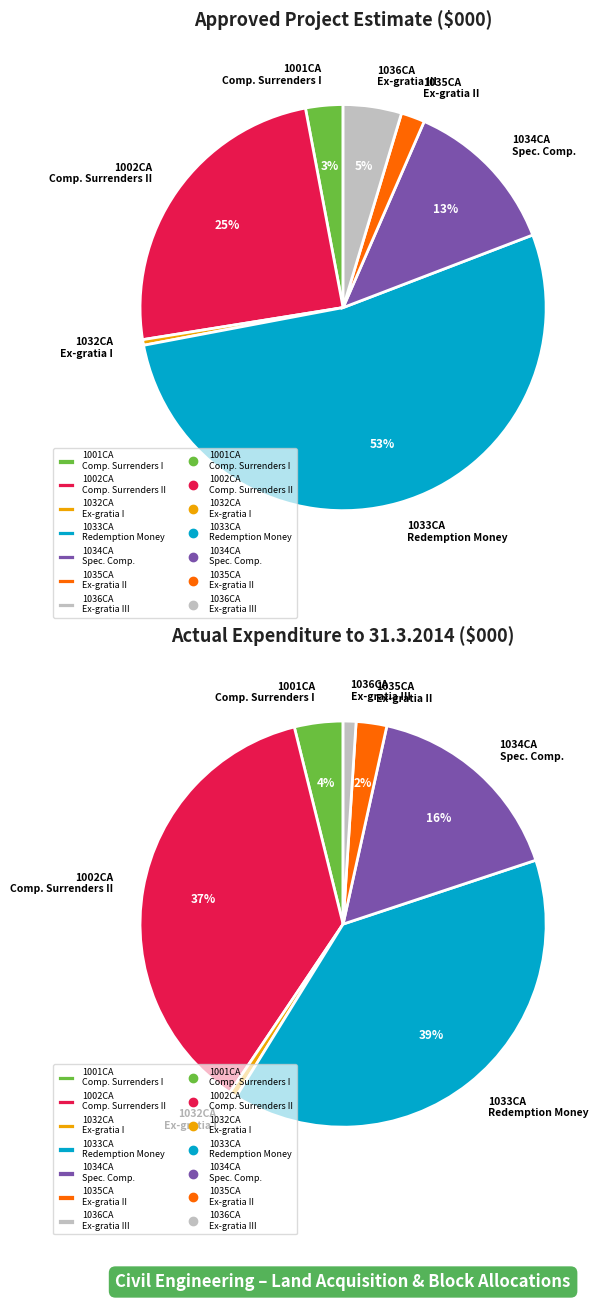

The 1034CA slice represents 13% of the pie. True or false?

True